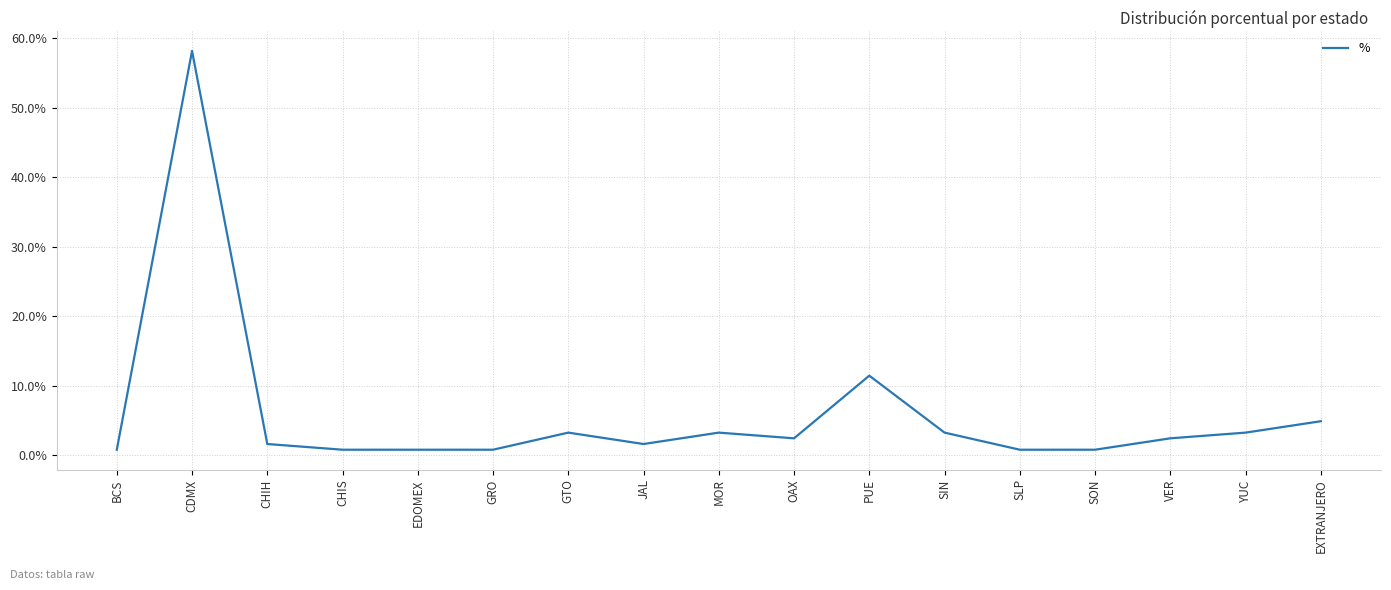

What is the smallest value displayed?

0.8